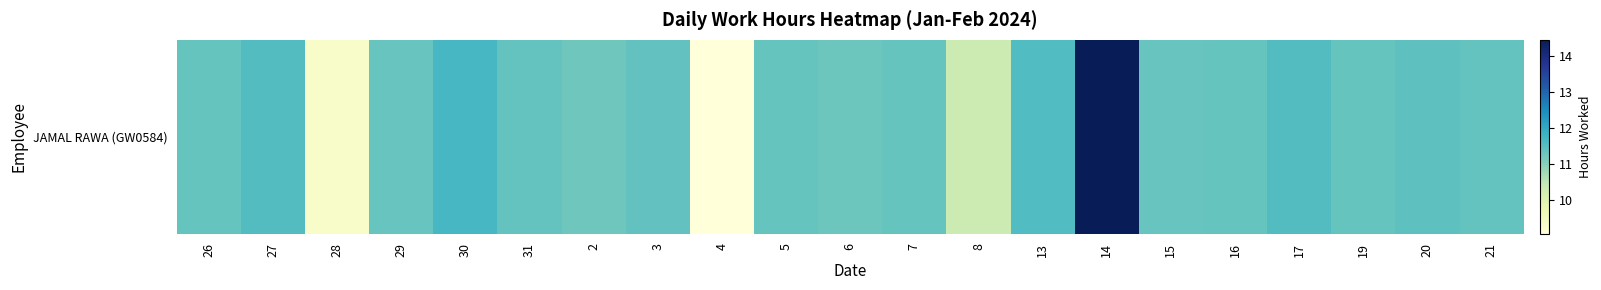

What is the greatest value displayed?

14.4